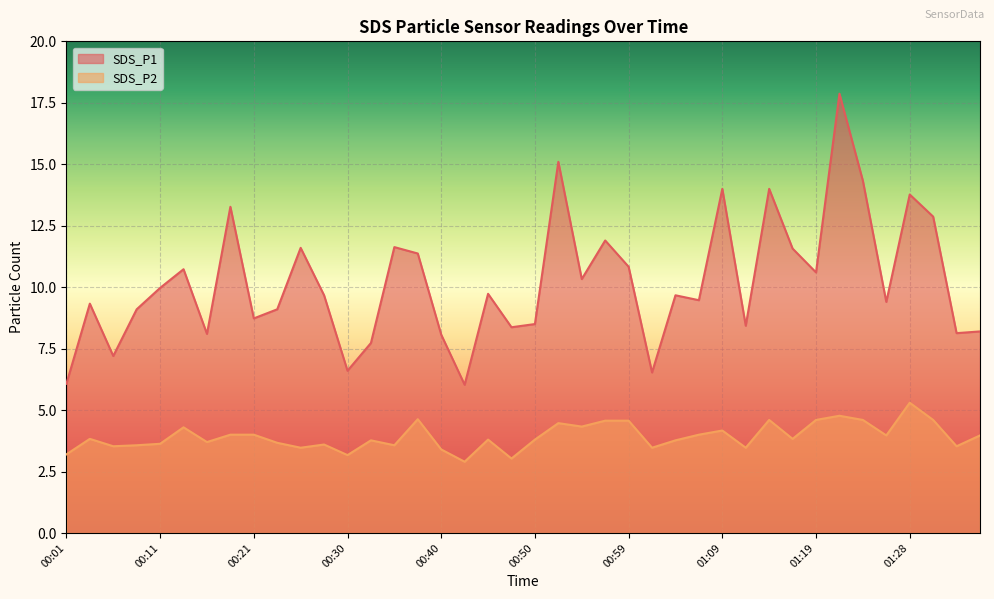

What are all the series names shown in the legend?

SDS_P1, SDS_P2